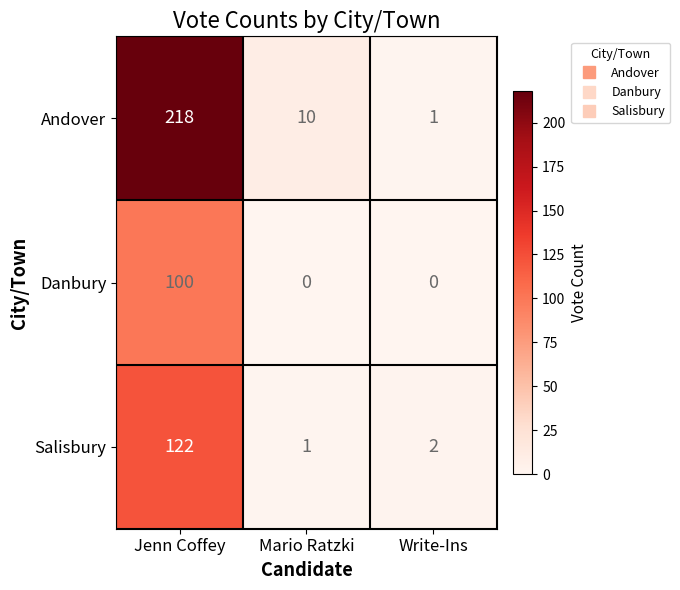

Is it true that Salisbury equals 2 at Write-Ins?

True